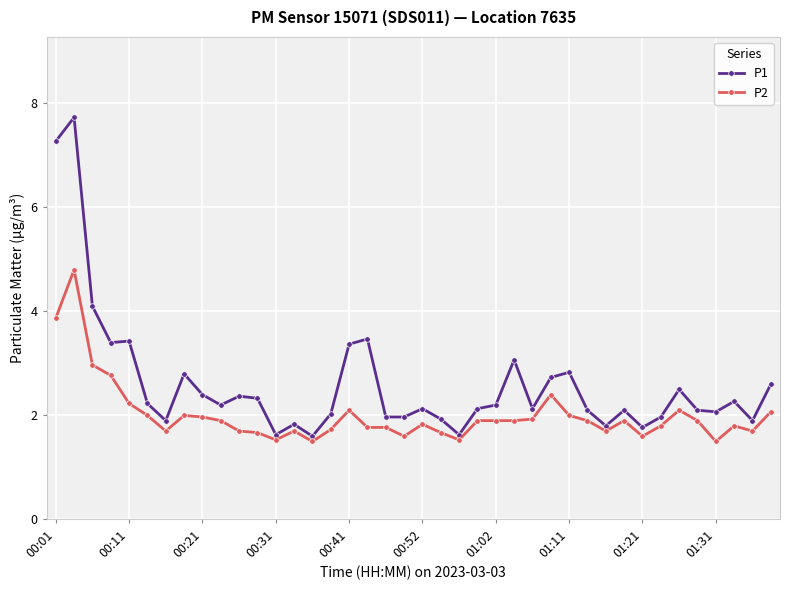

What is the value of the P2 point at the 3rd from the left?

3.0